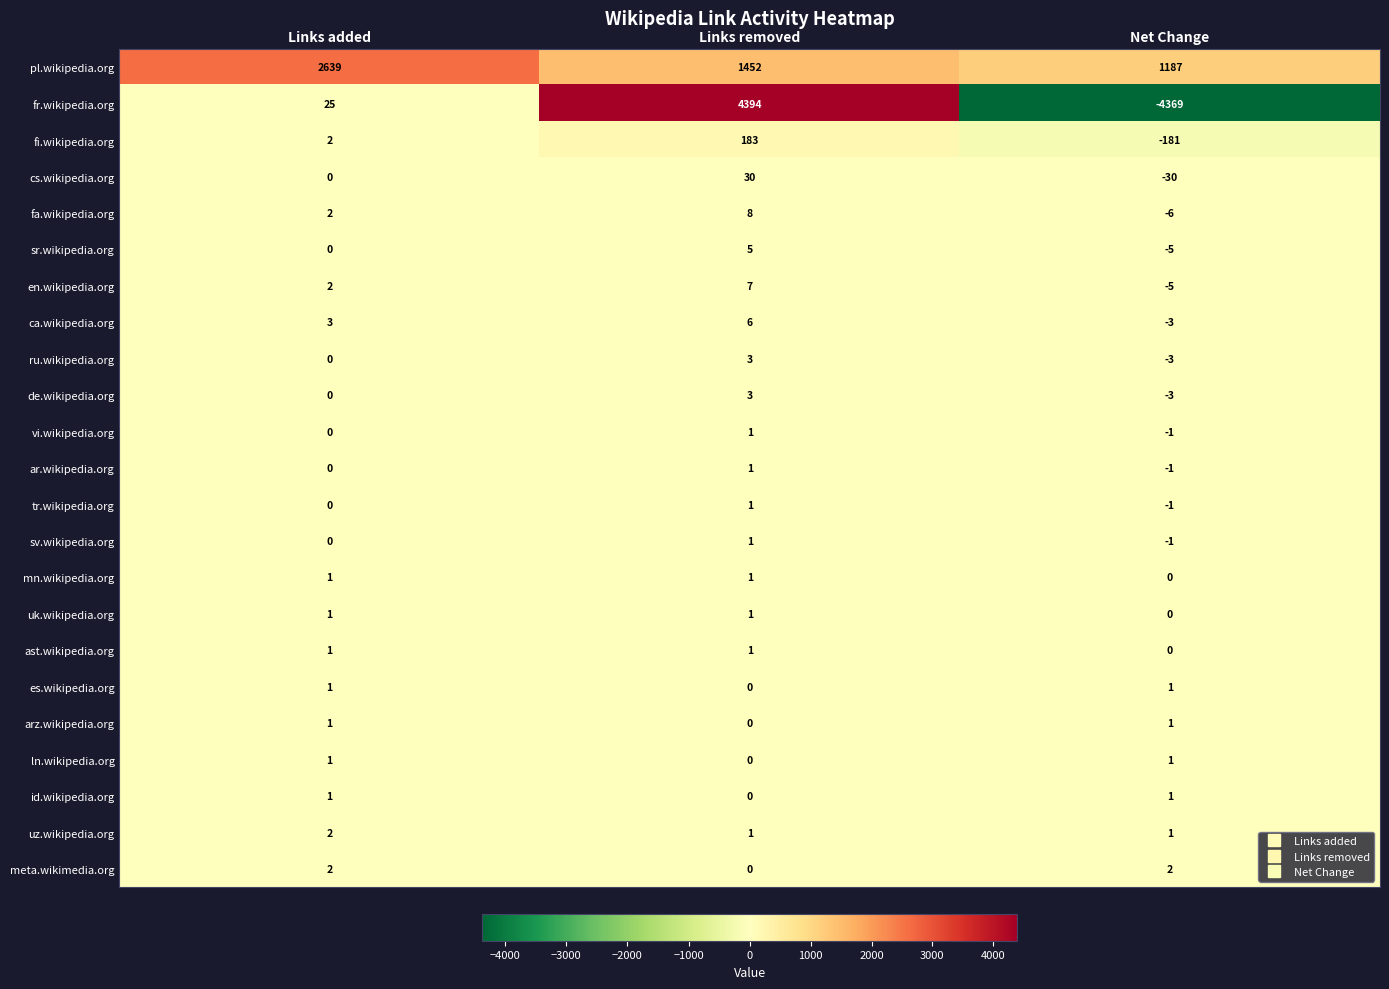

The value of fr.wikipedia.org at Links removed is 2438. True or false?

False